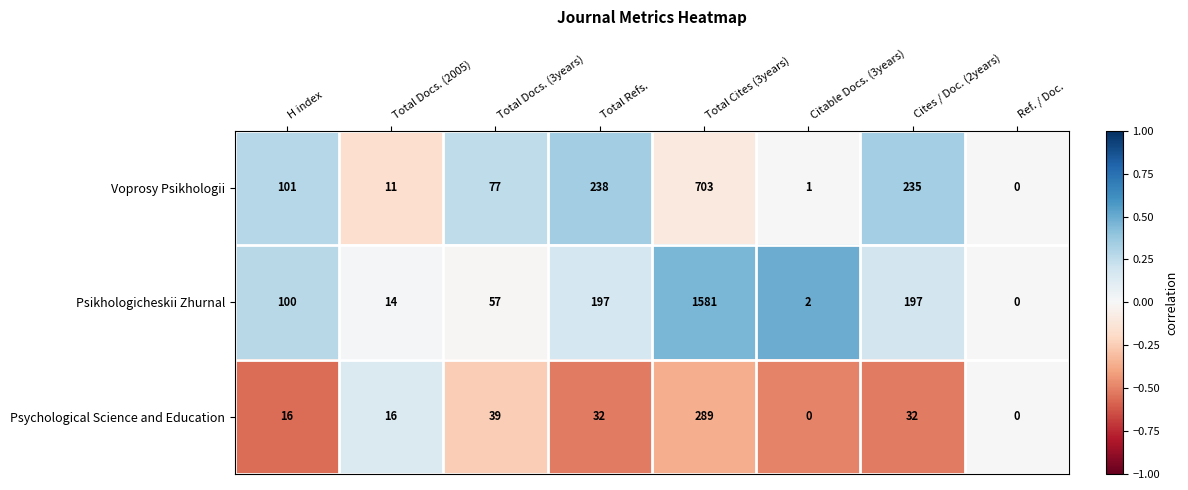

The Psychological Science and Education series shows 39 at Total Docs. (3years). True or false?

True